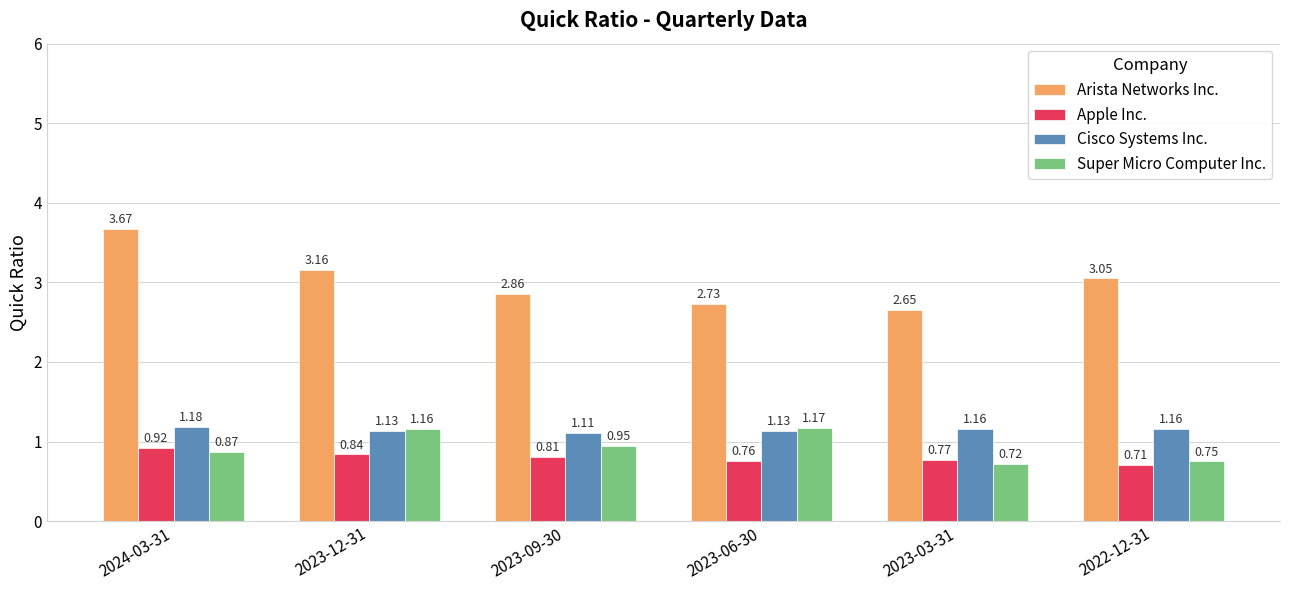

What are all the series names shown in the legend?

Arista Networks Inc., Apple Inc., Cisco Systems Inc., Super Micro Computer Inc.